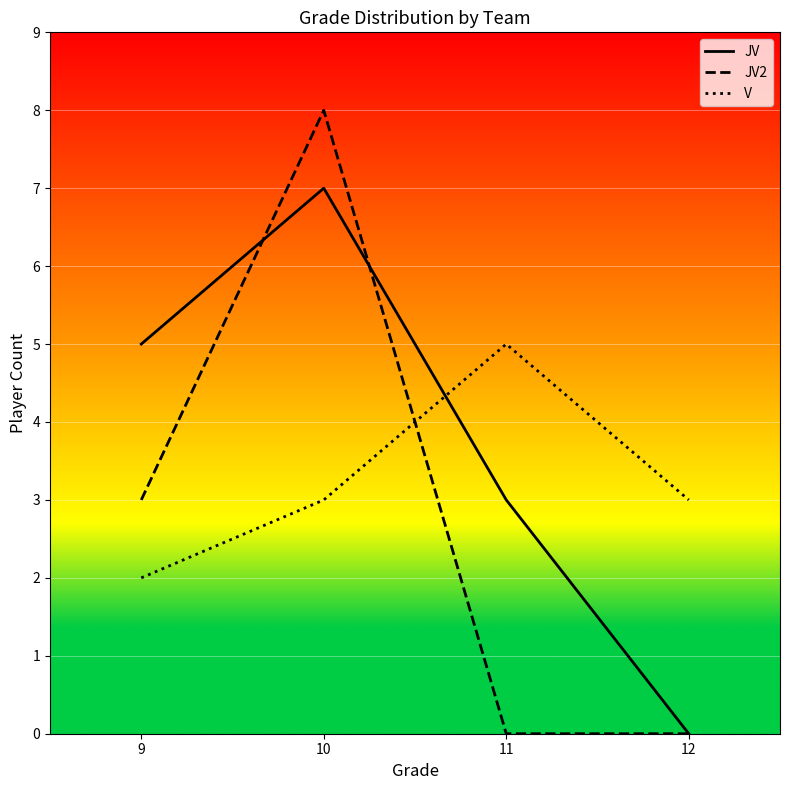

At which category is the sum across all series the highest?

10